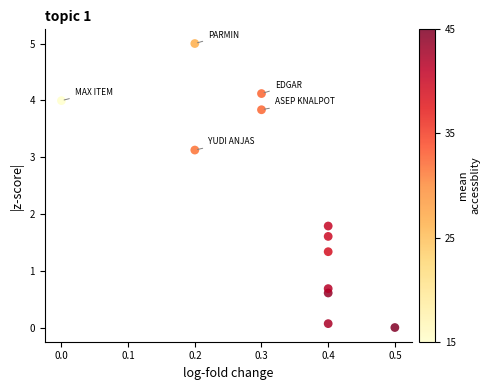

What Y value in the scatter plot is closest to 2?

1.8